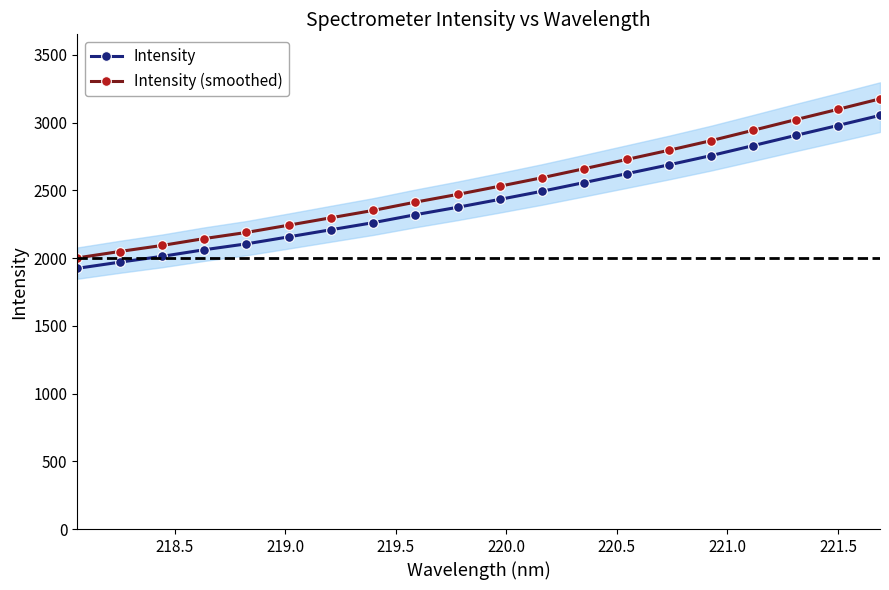

True or false: Intensity and Intensity (smoothed) cross at least once.

False